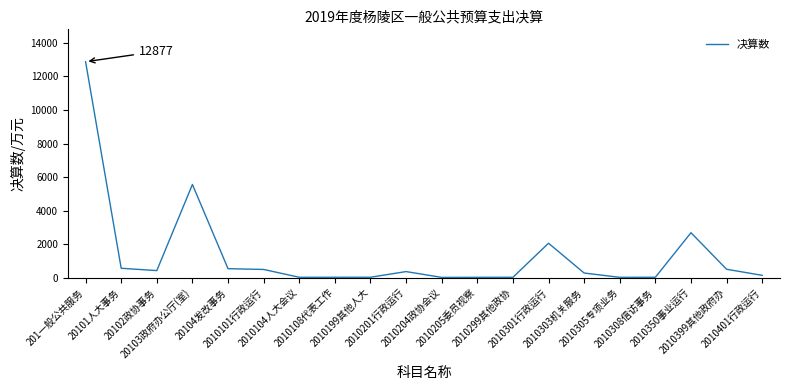

What is the difference between the maximum and minimum values?

12861